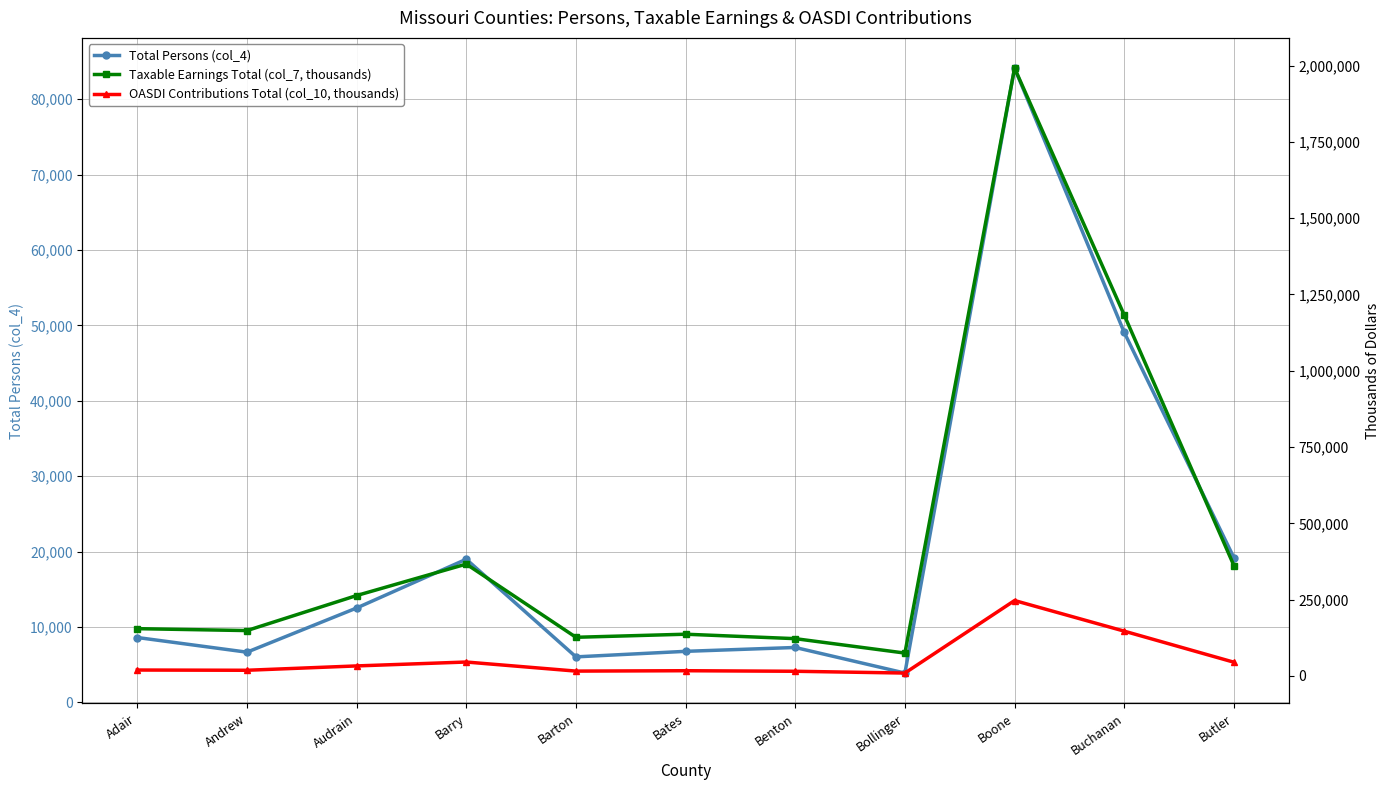

The value of OASDI Contributions Total (col_10, thousands) at Barry is 45442. True or false?

True